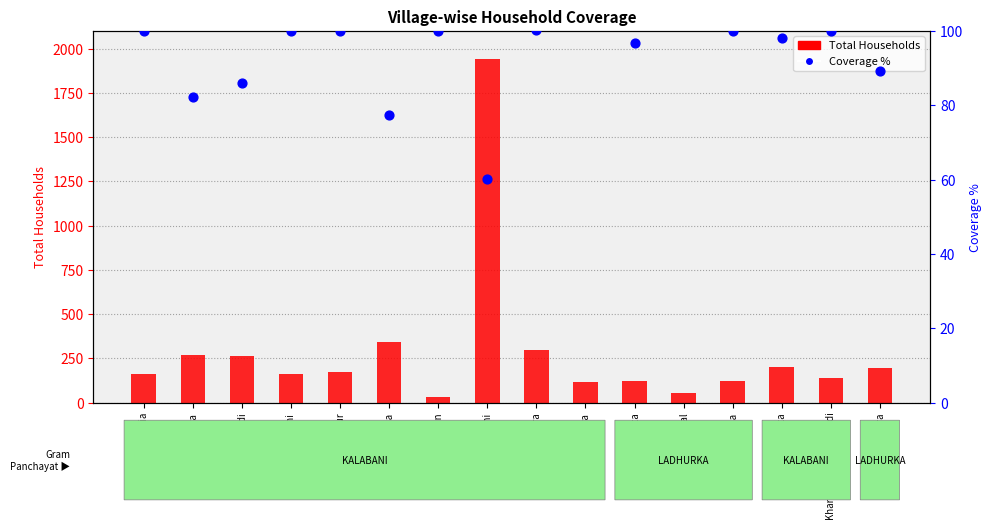

Which series contains the highest Y value?

Total Households